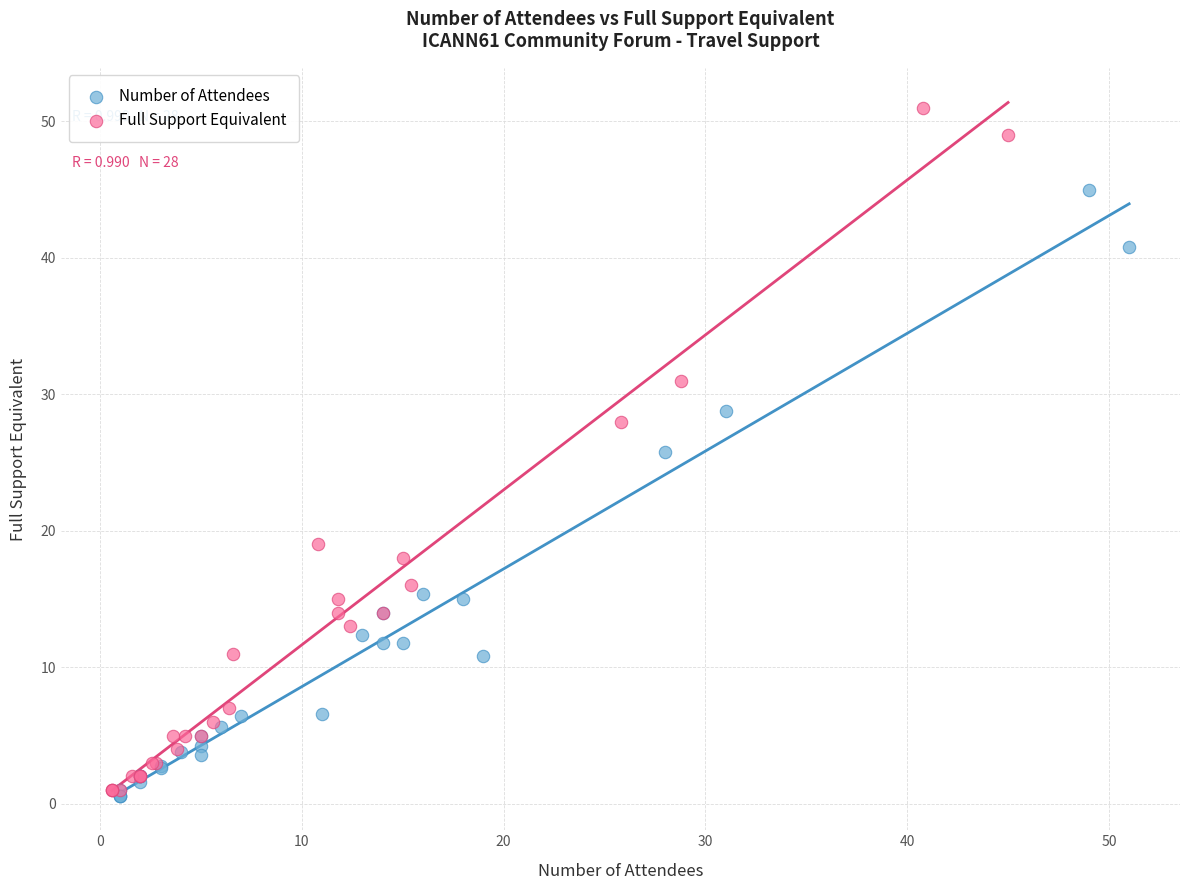

Which series has the largest Y range (max minus min)?

Full Support Equivalent